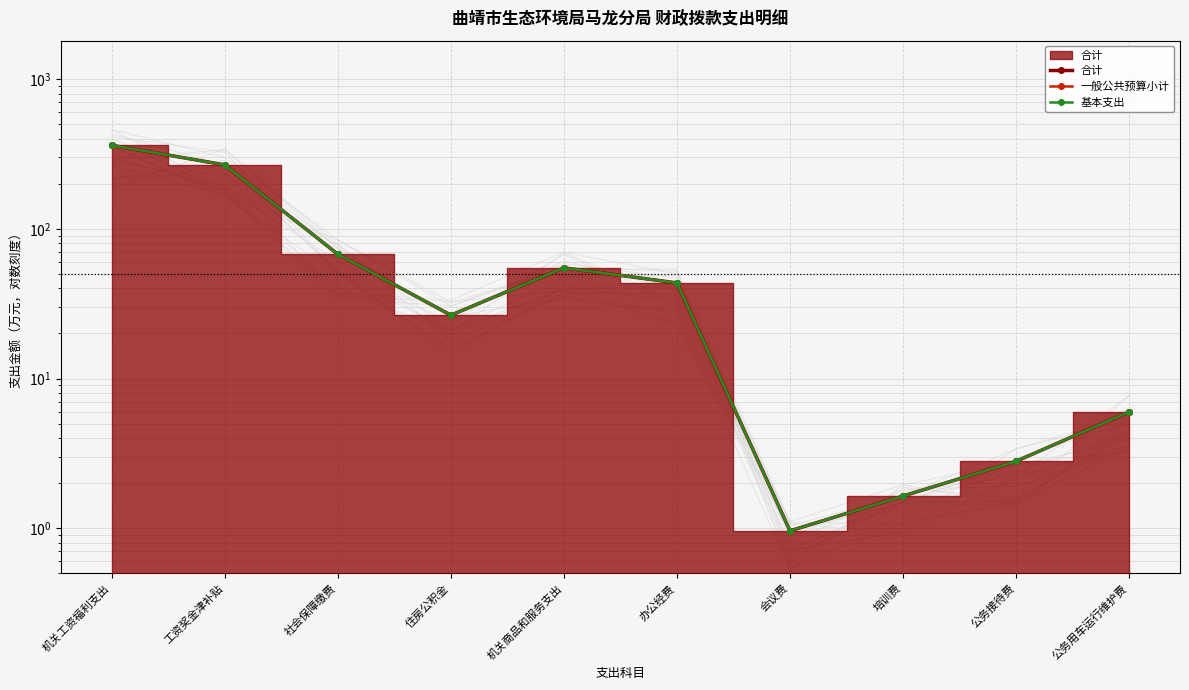

At which category is the sum across all series the highest?

机关工资福利支出